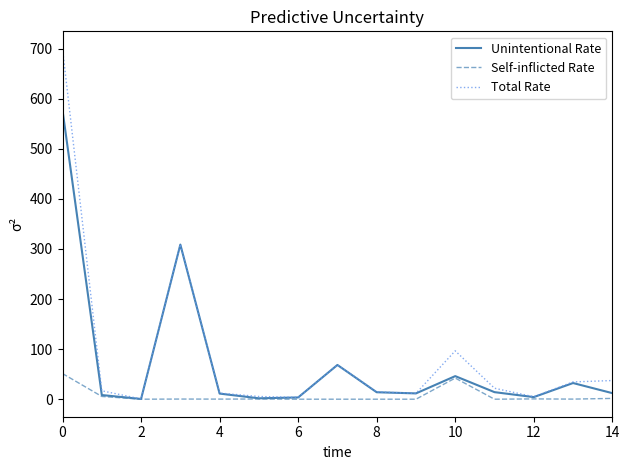

Which series has the largest range (max minus min)?

Total Rate